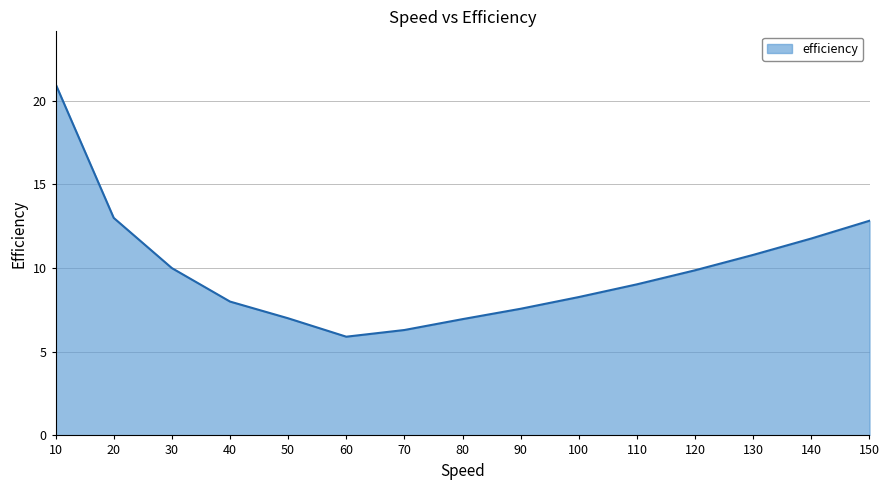

How many interior local valleys (lower than both neighbors) does the data have?

1